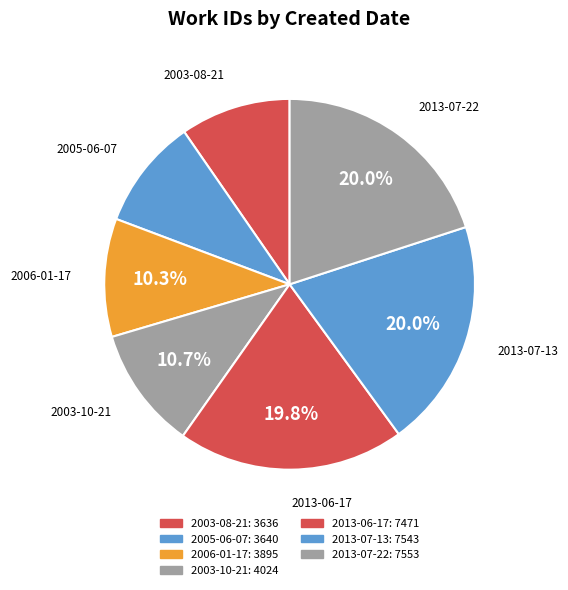

To the nearest percent, what is the combined percentage of 2006-01-17 and 2013-07-13?

30%